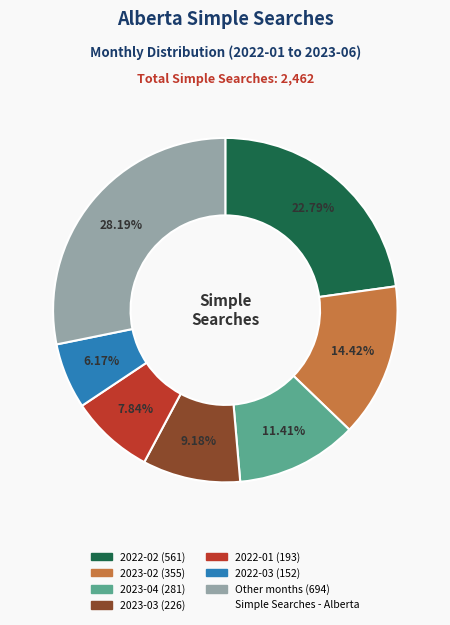

Is there a majority slice in this chart?

No